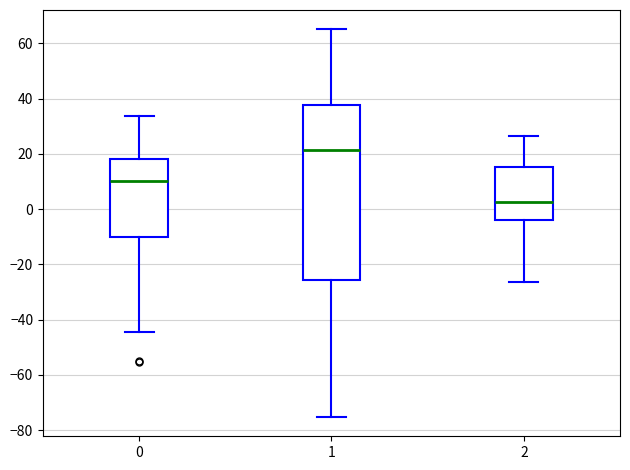

Reading left to right, read every box against the y-axis: the position of its median line, the range the box covers, and the ends of its whiskers. The values are not printed on the chart, so give them approximately, as read against the axis.

0: median 10, box -10 to 18, whiskers -44 to 34
1: median 22, box -26 to 38, whiskers -76 to 66
2: median 2, box -4 to 16, whiskers -26 to 26